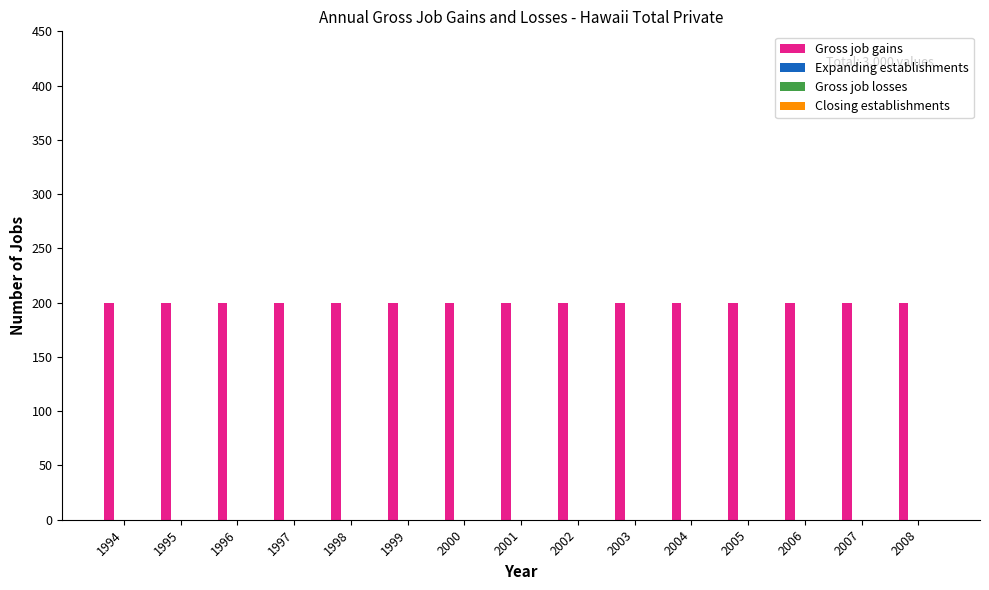

How many distinct data groups are displayed?

4